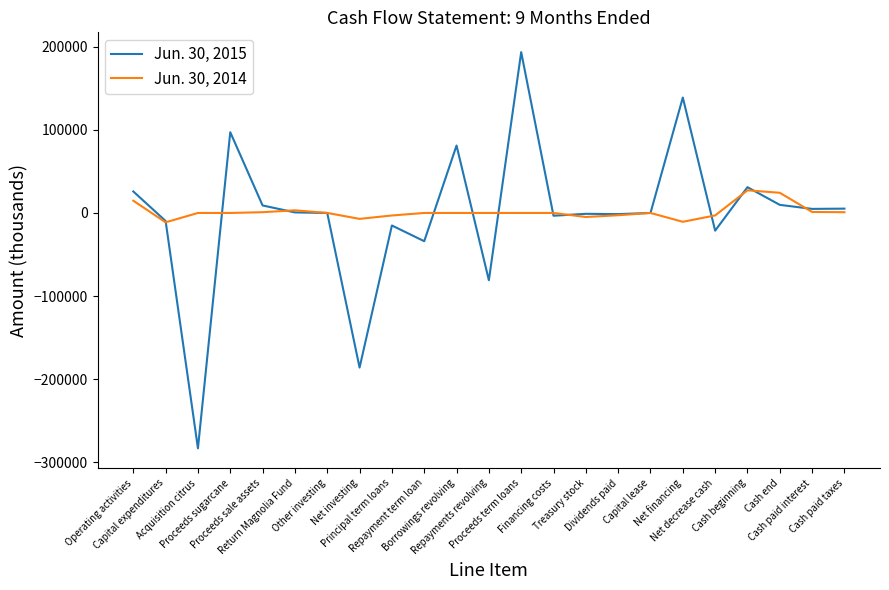

Which series has the widest spread of values?

Jun. 30, 2015